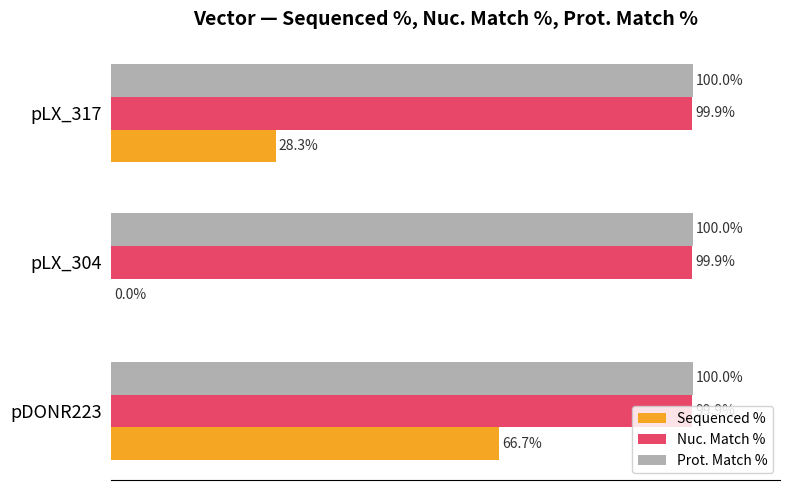

Which series changed the most between pDONR223 and pLX_304?

Sequenced %